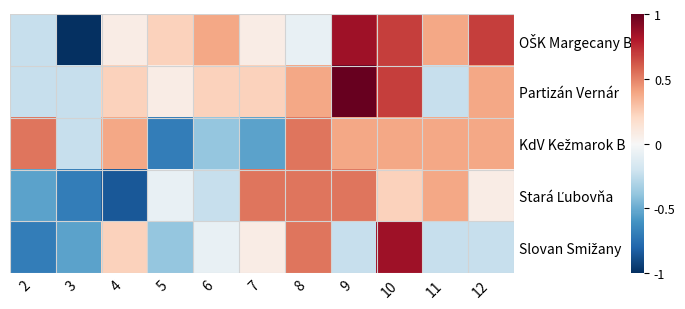

Which has a higher value, 6 or 7?

6